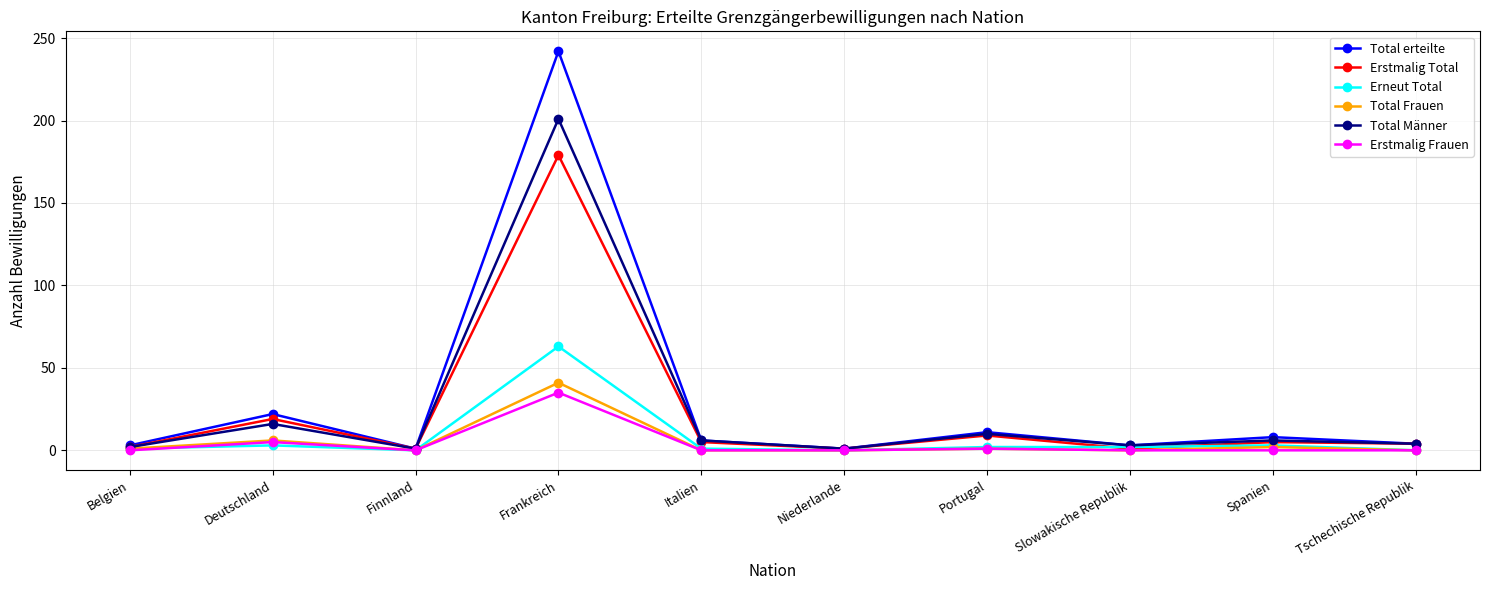

Is the value of Erneut Total at Niederlande greater than the value of Total Männer at Spanien?

No